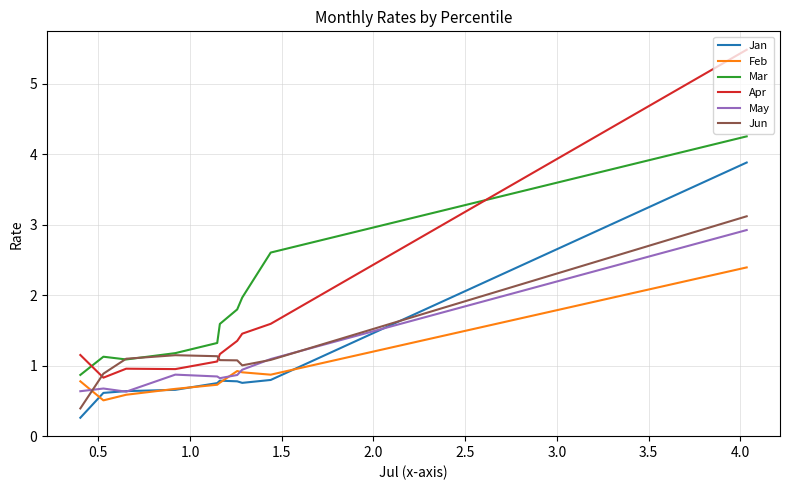

Count the number of data series in this chart.

6